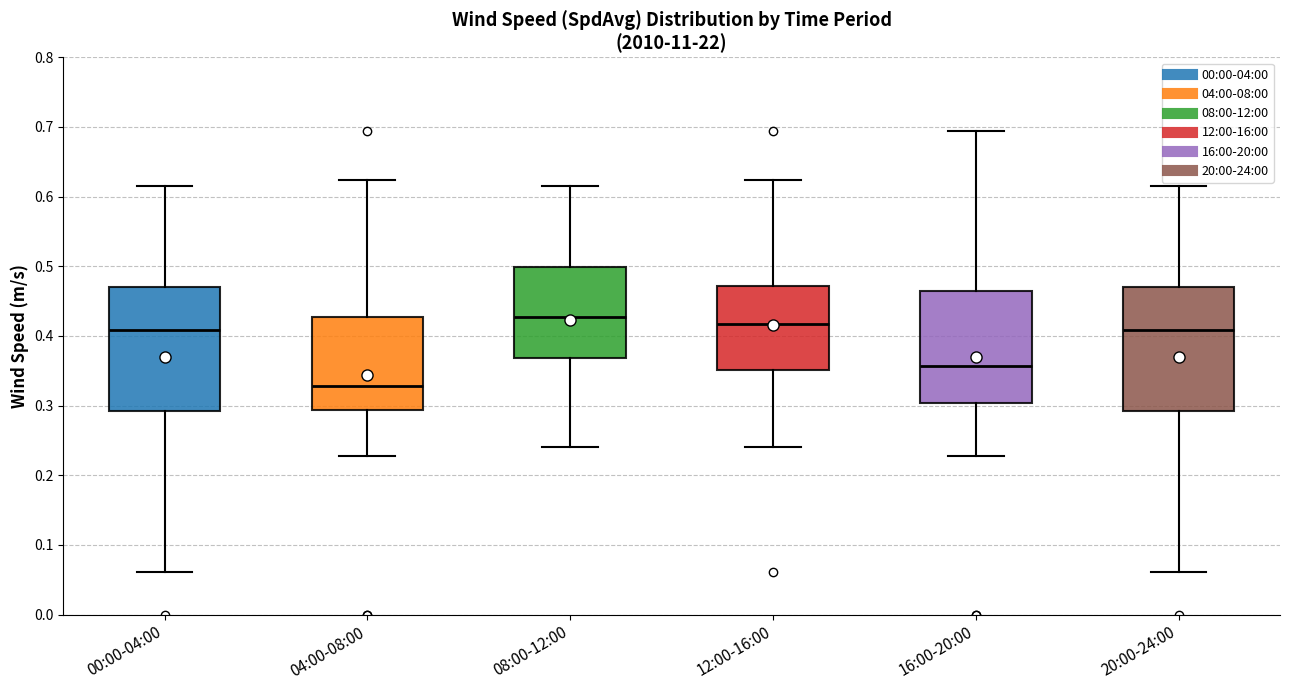

Which box's median line is the lowest?

04:00-08:00